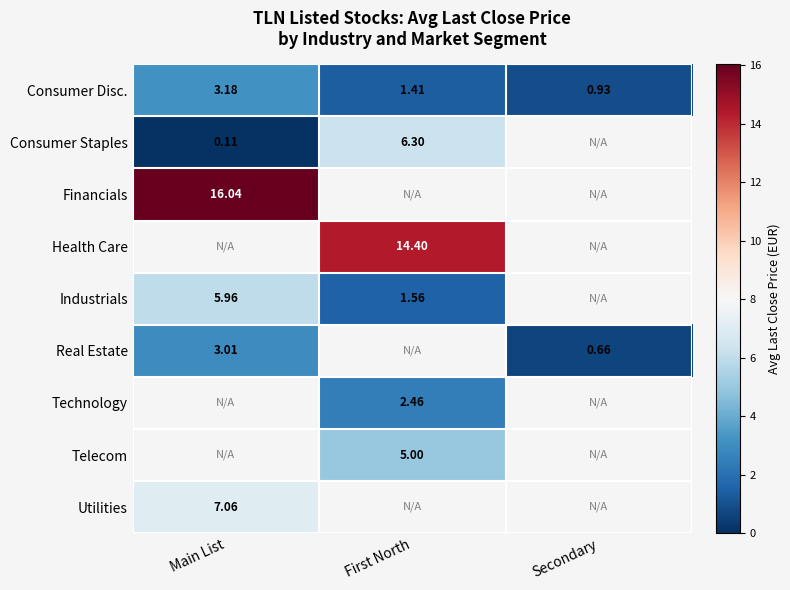

What is the average value of the Consumer Disc. series?

1.8